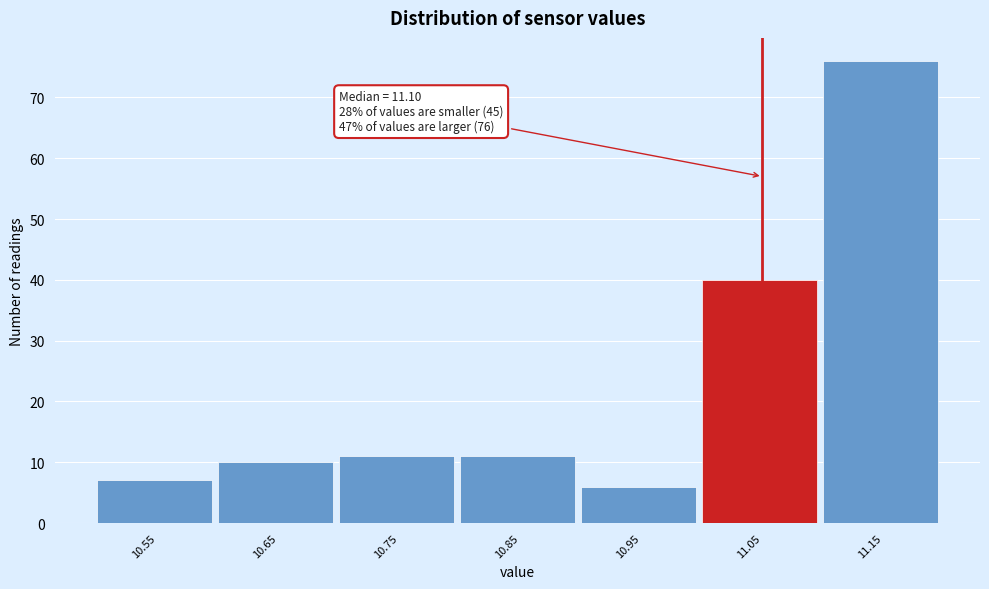

Reading left to right, transcribe all the data shown in this chart.

10.55=7	10.65=10	10.75=11	10.85=11	10.95=6	11.05=40	11.15=76